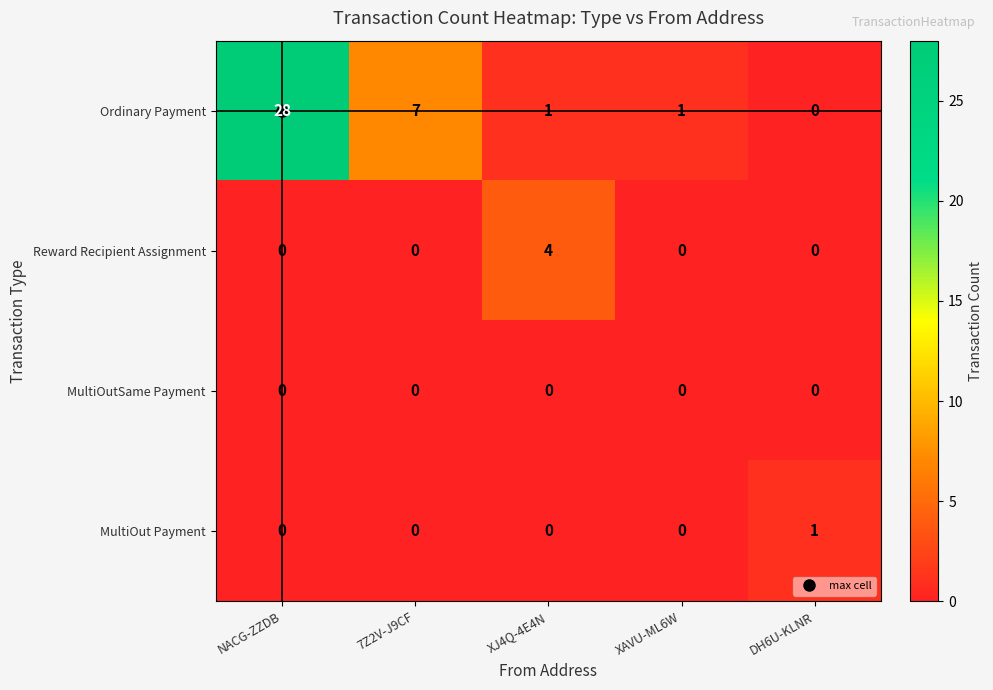

At which label is Ordinary Payment closest to 14?

7Z2V-J9CF